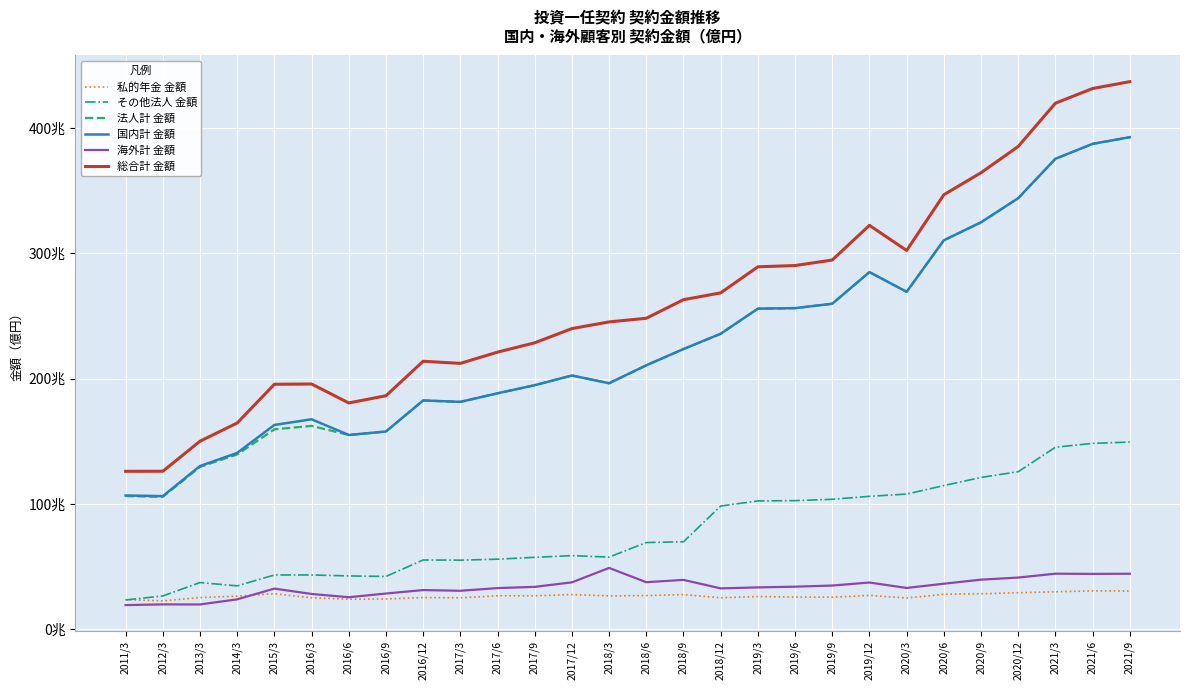

Which category has the highest value in the 総合計 金額 series?

2021/9